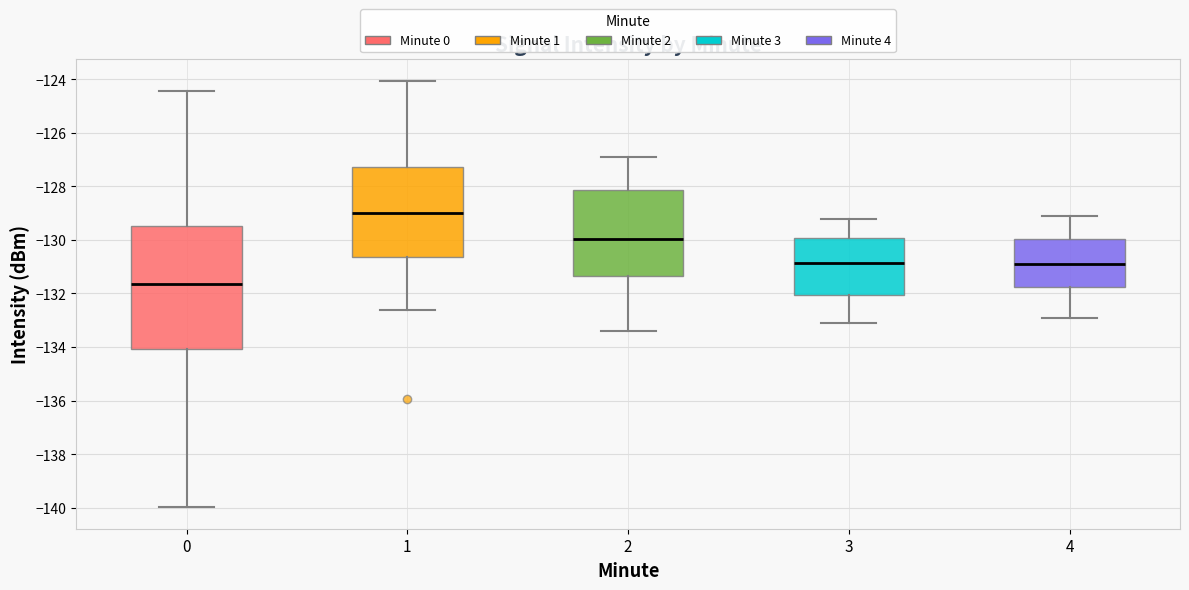

Comparing the boxes themselves (not the whiskers), which one is the tallest?

0